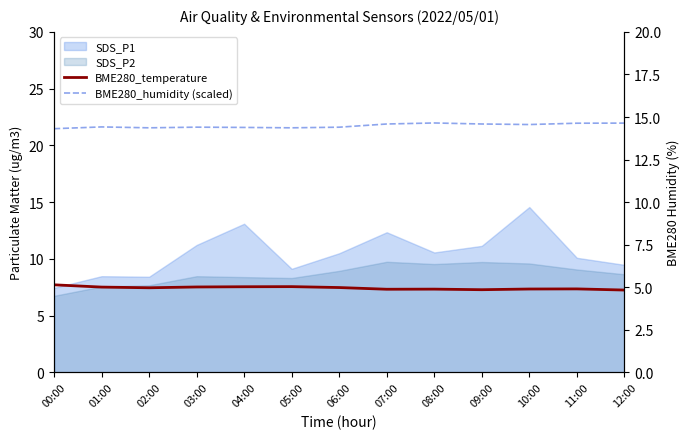

What is the value of the BME280_temperature point at the 5th from the left?

7.5